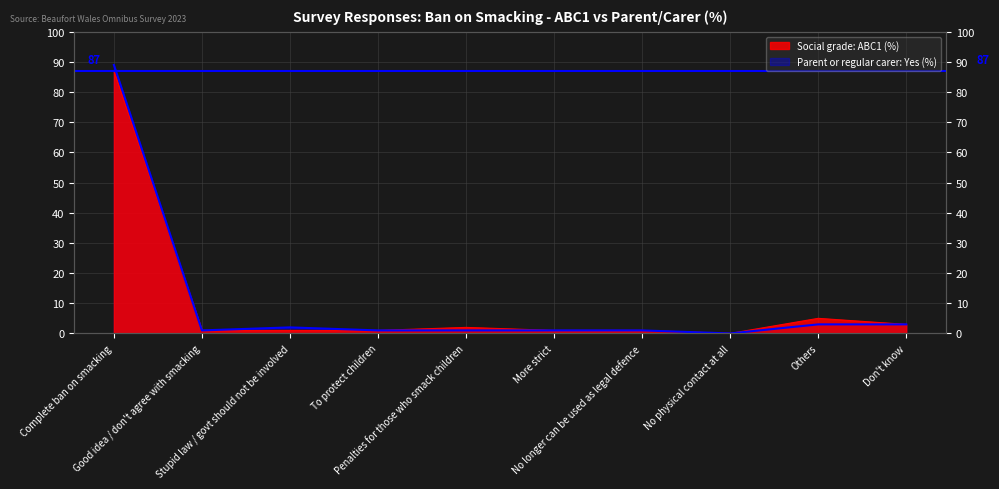

What is the difference between the Parent or regular carer: Yes (%) values at Don't know and Good idea / don't agree with smacking?

2